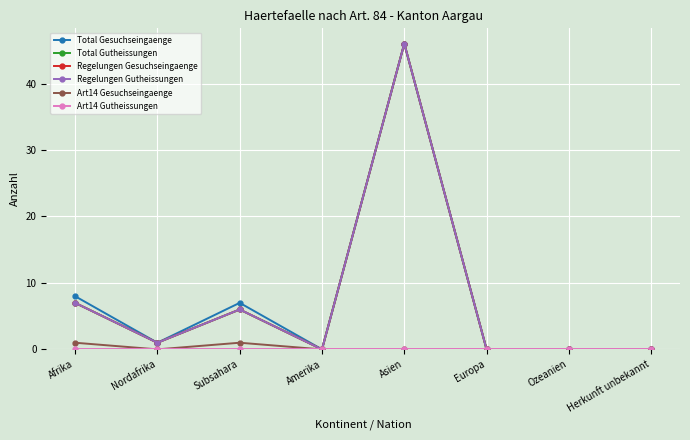

Where is the first local minimum for Regelungen Gesuchseingaenge?

Nordafrika